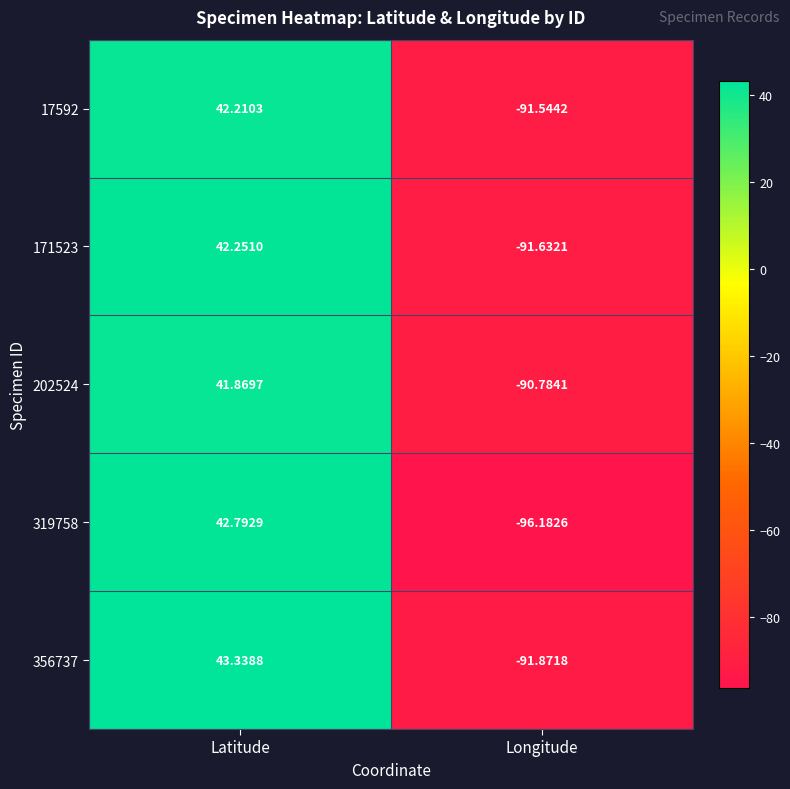

How many positive values does the 171523 series have?

1